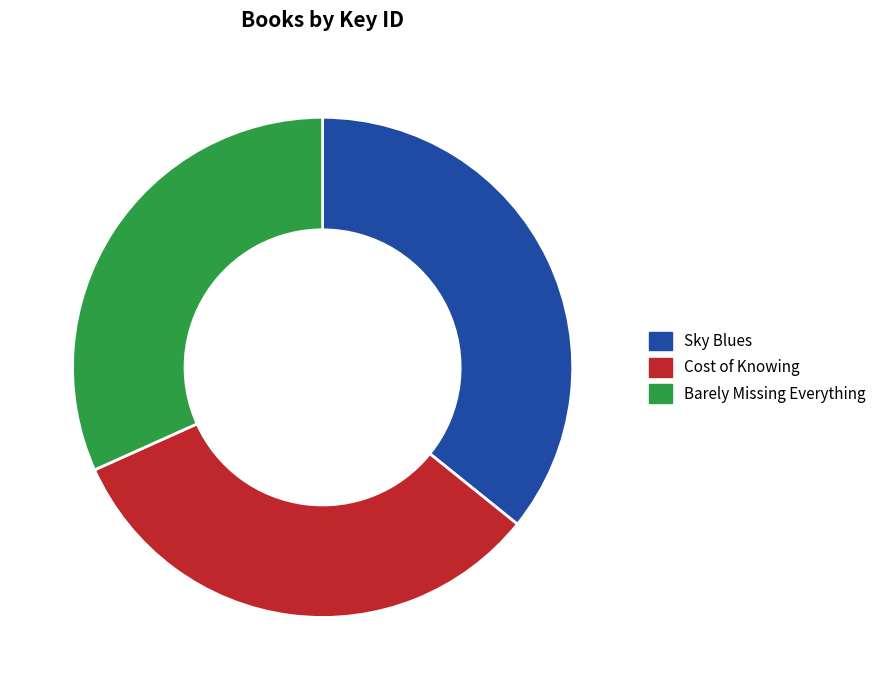

Combined, do Barely Missing Everything and Cost of Knowing account for over 50%?

Yes